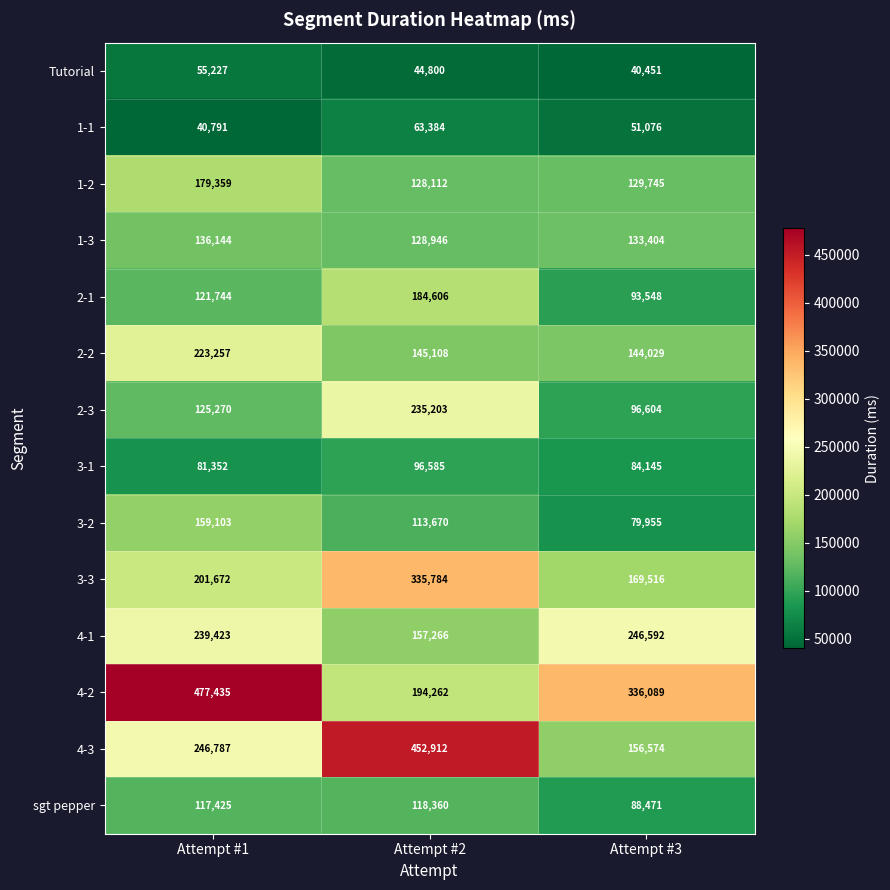

What is the sum of the sgt pepper values at Attempt #3 and Attempt #2?

206831